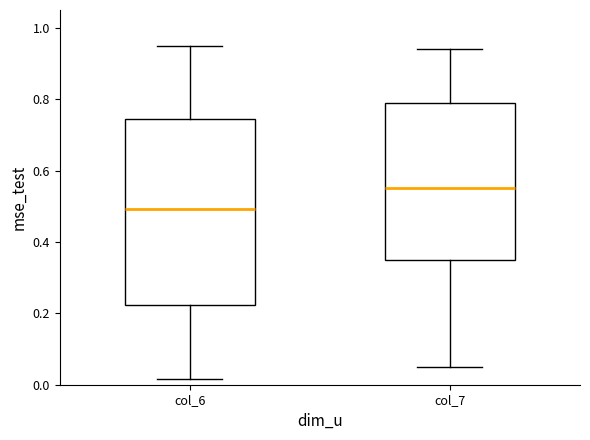

Which box has the lowest median line?

col_6